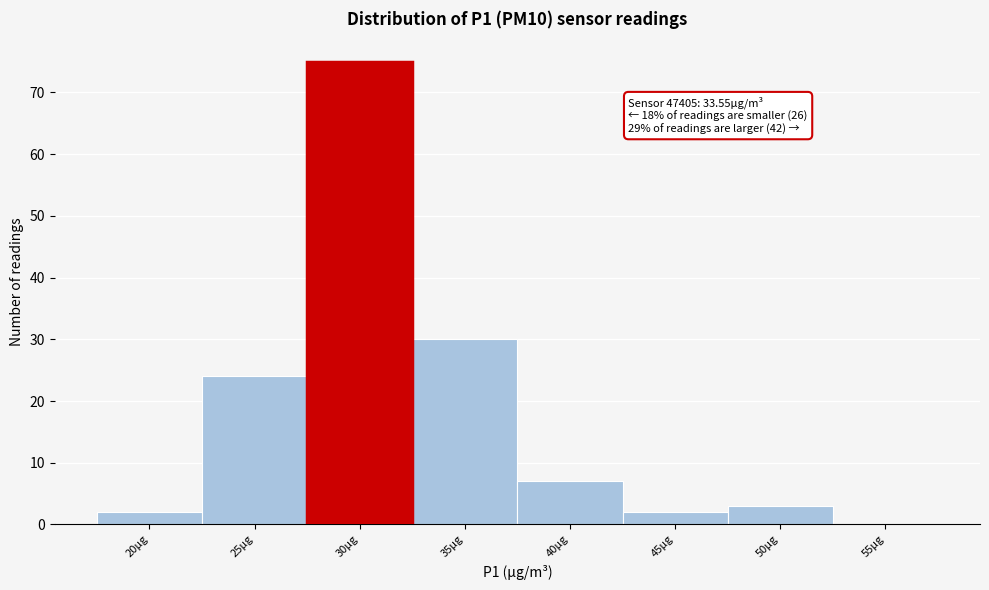

Reading right to left, what are all the values shown in this chart?

55µg=0	50µg=3	45µg=2	40µg=7	35µg=30	30µg=75	25µg=24	20µg=2